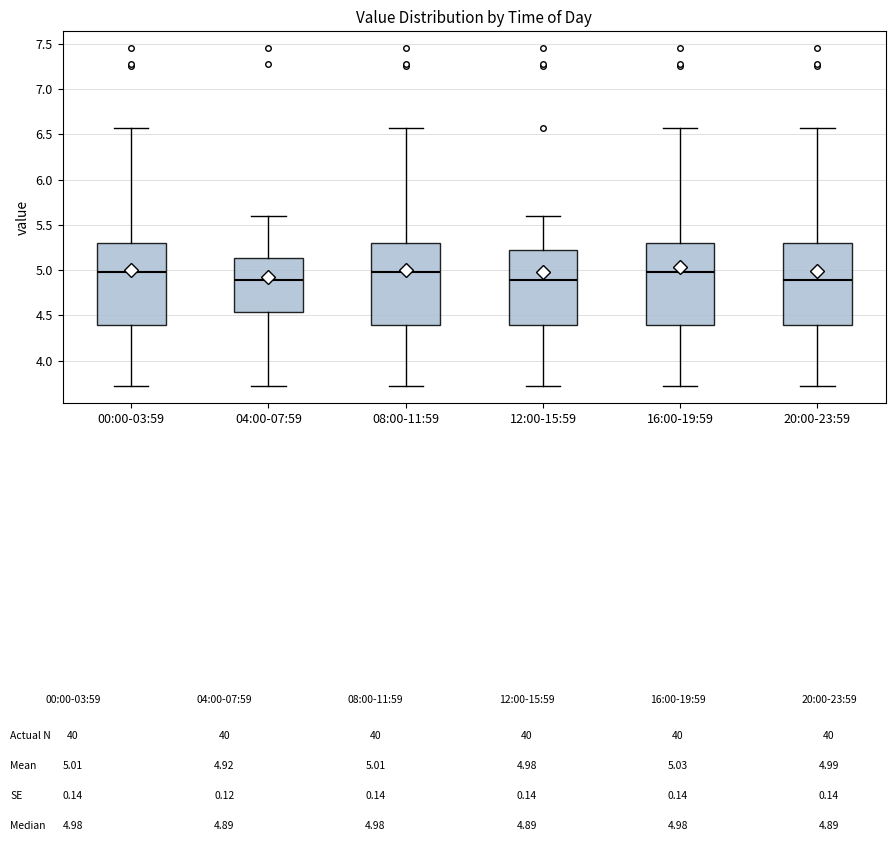

Where is the lower edge of the box for 12:00-15:59 on the y-axis? The values are not printed on the chart, so give them approximately, as read against the axis.

4.40